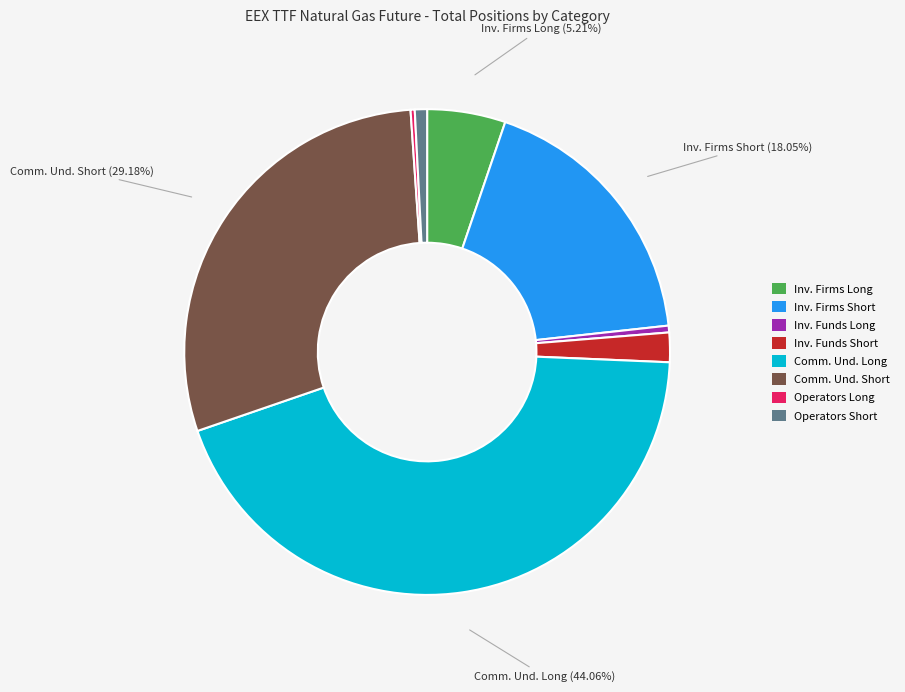

Is there a majority slice in this chart?

No